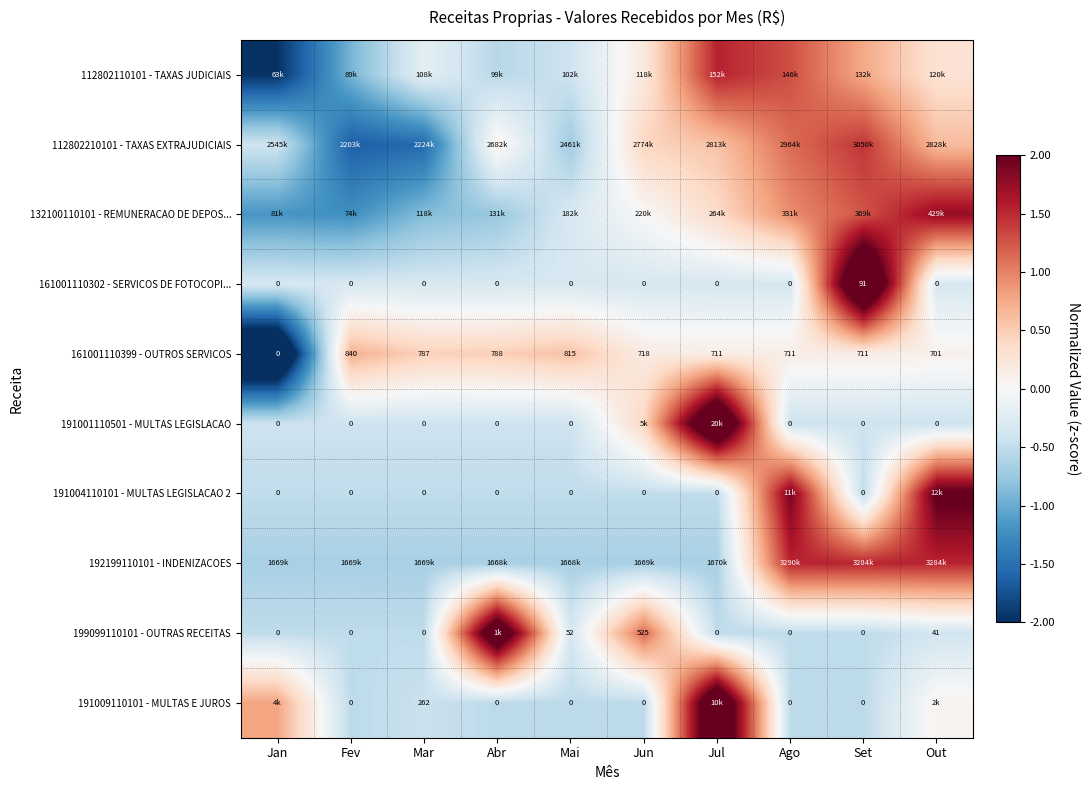

Between Set and Abr, which is larger?

Set